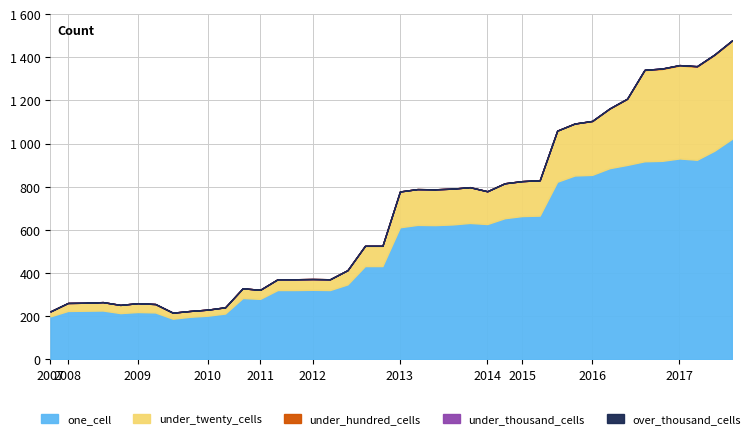

Rank the series by their maximum value, from lowest to highest.

under_thousand_cells, over_thousand_cells, under_hundred_cells, under_twenty_cells, one_cell